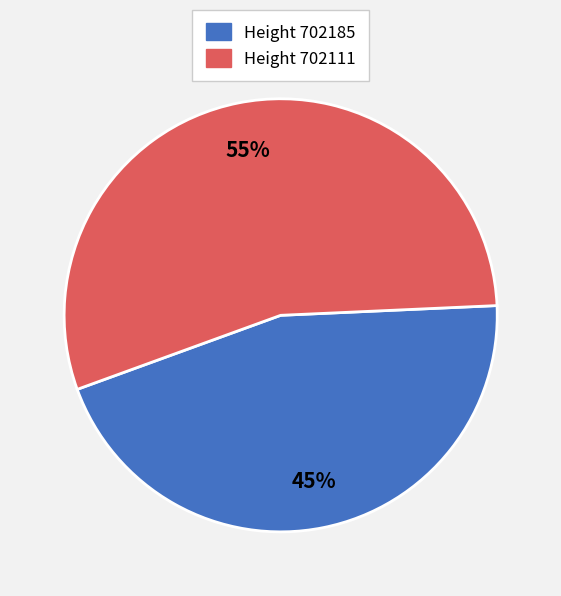

Does any single category account for the majority?

Yes